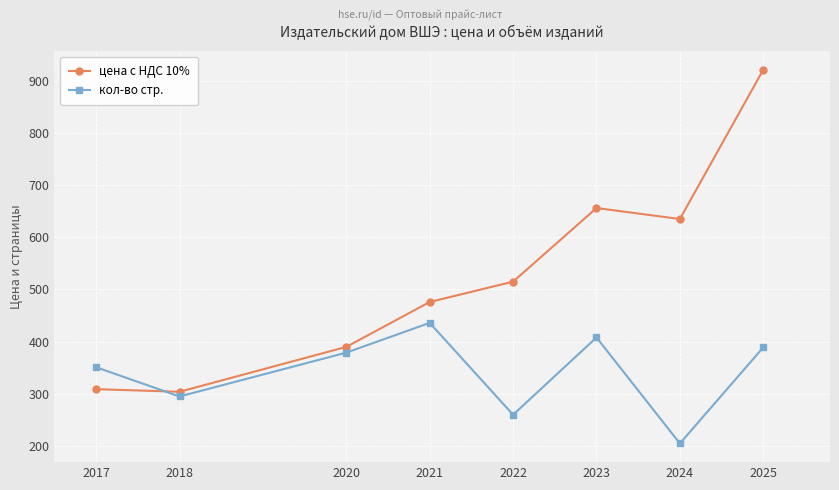

List the series in order of their peak value, lowest first.

кол-во стр., цена с НДС 10%